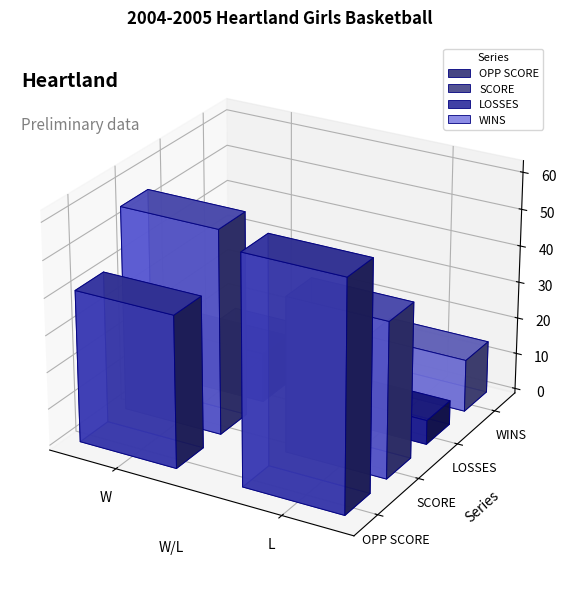

List the series in order of their peak value, lowest first.

LOSSES, WINS, SCORE, OPP SCORE